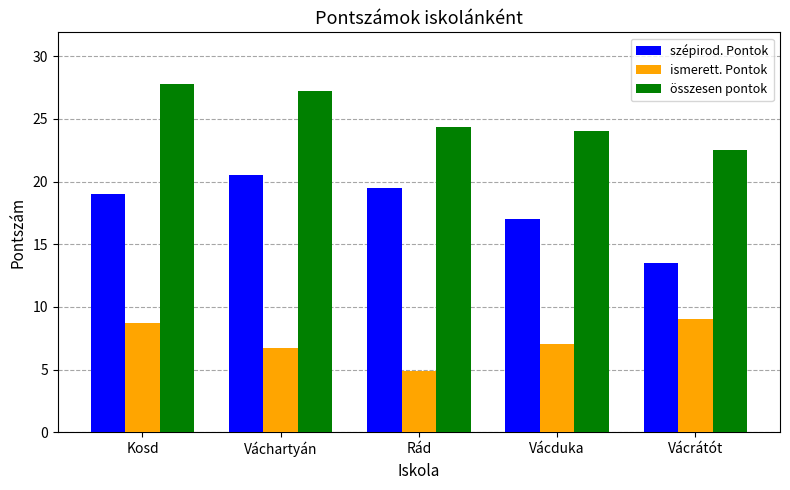

Which series has the largest total across all categories?

összesen pontok